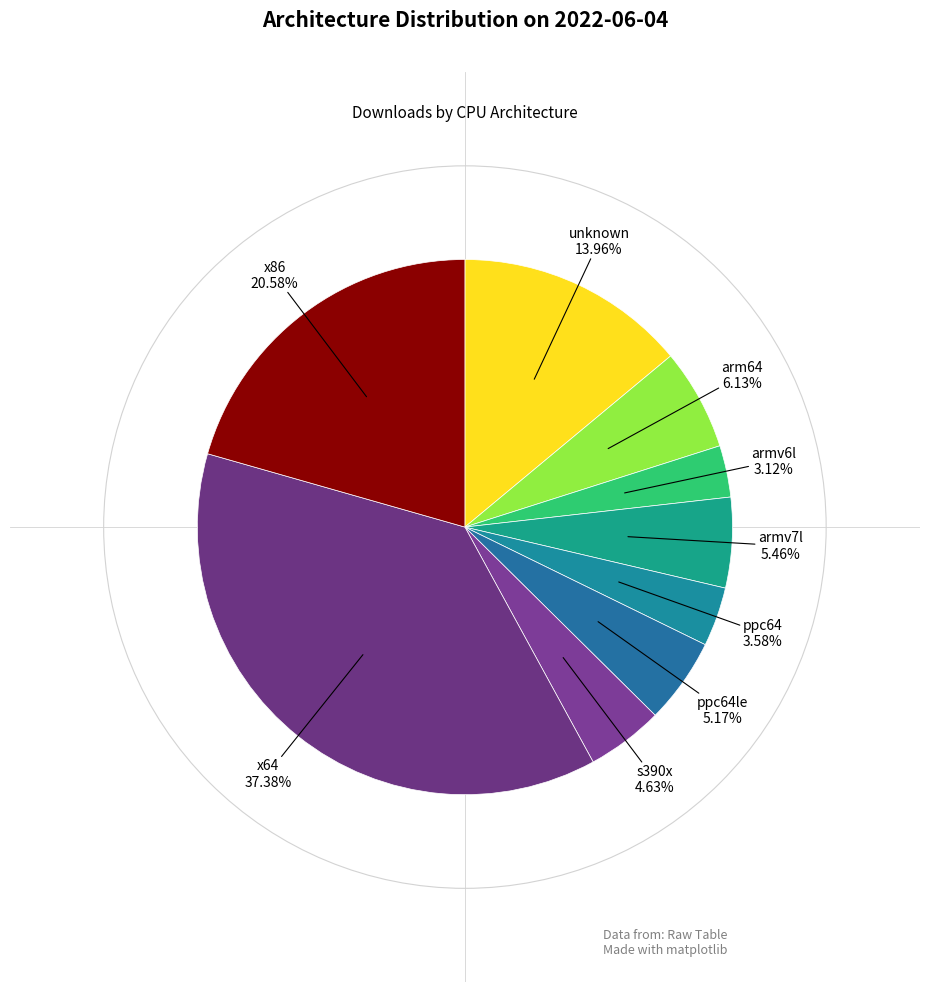

Is there any slice that represents more than half of the pie?

No